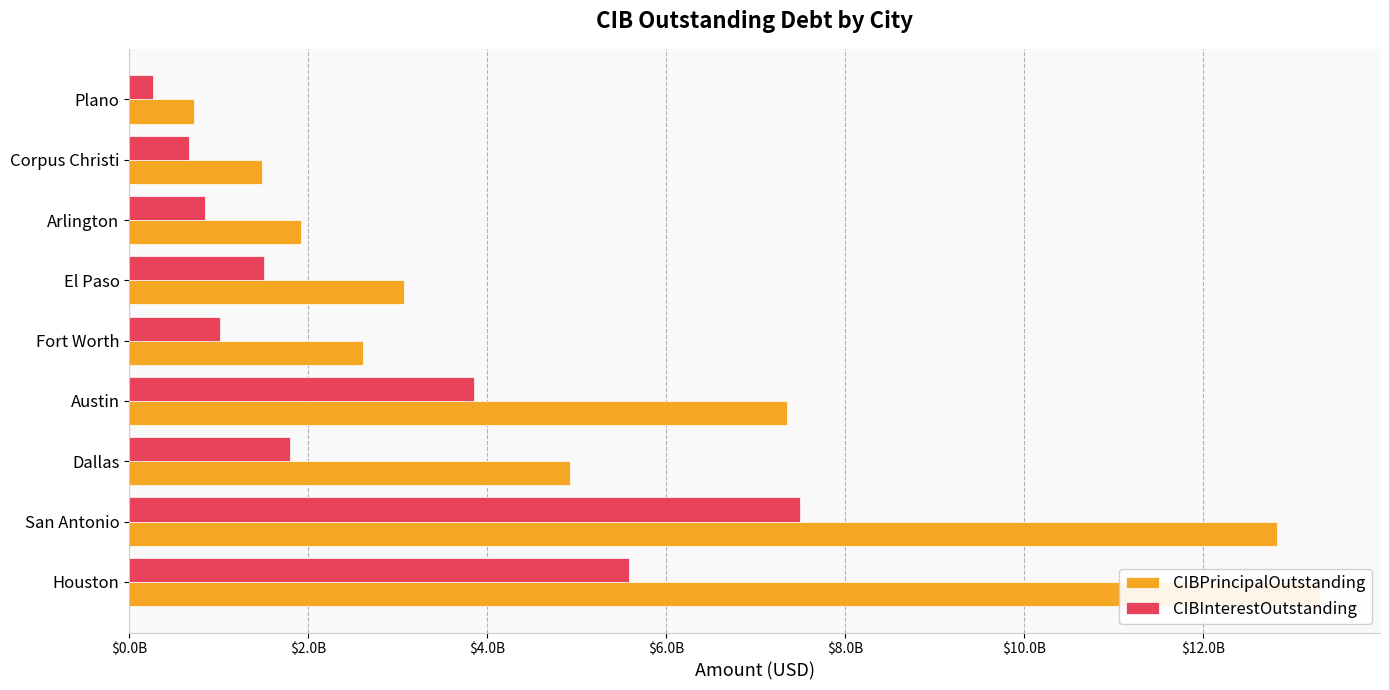

The value of CIBPrincipalOutstanding at Austin is 7347505000.0. True or false?

True